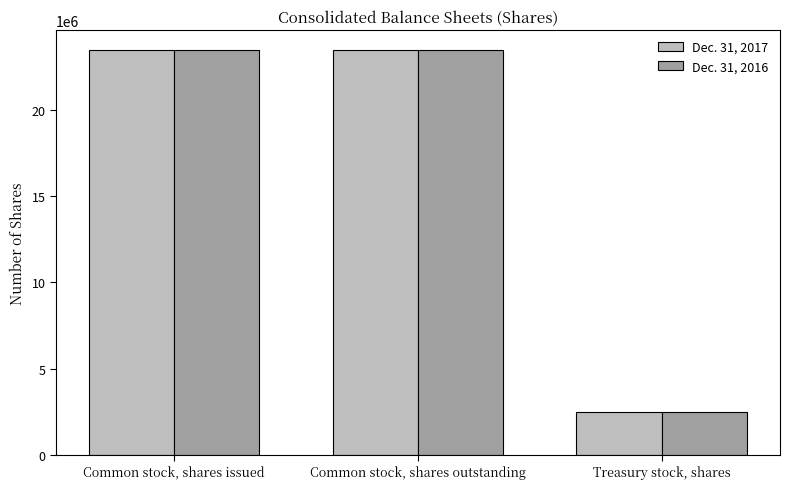

The Dec. 31, 2017 series shows 2507314 at Treasury stock, shares. True or false?

True